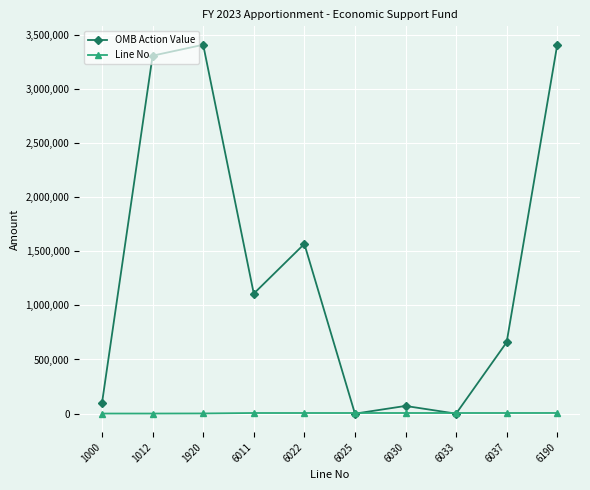

Where is the first local maximum for OMB Action Value?

1920